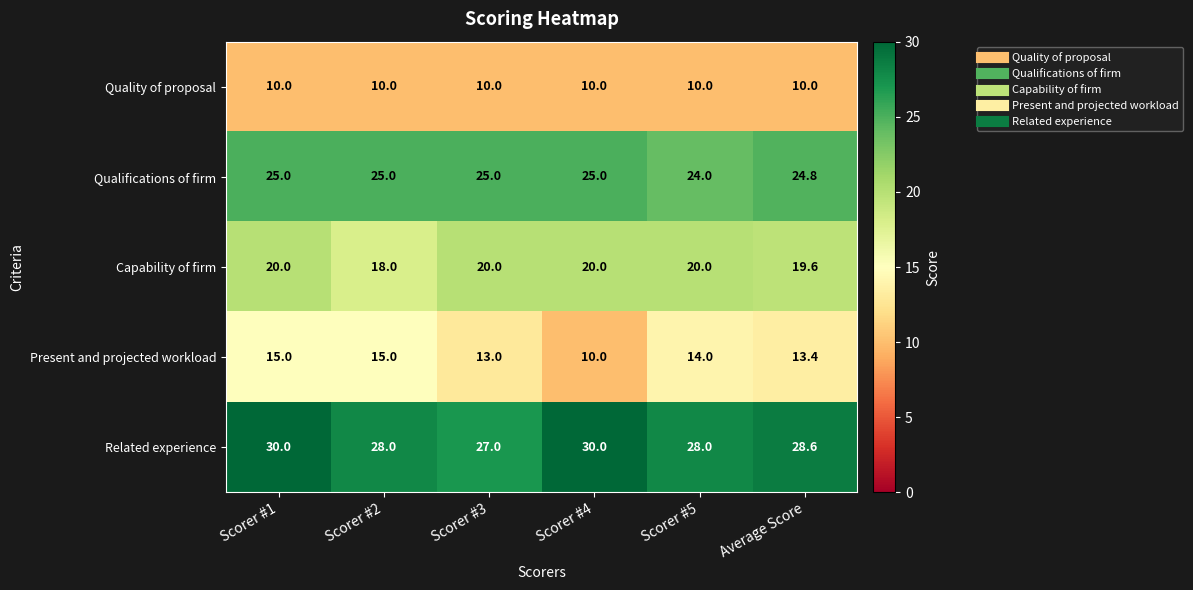

Which series has the largest total across all categories?

Related experience